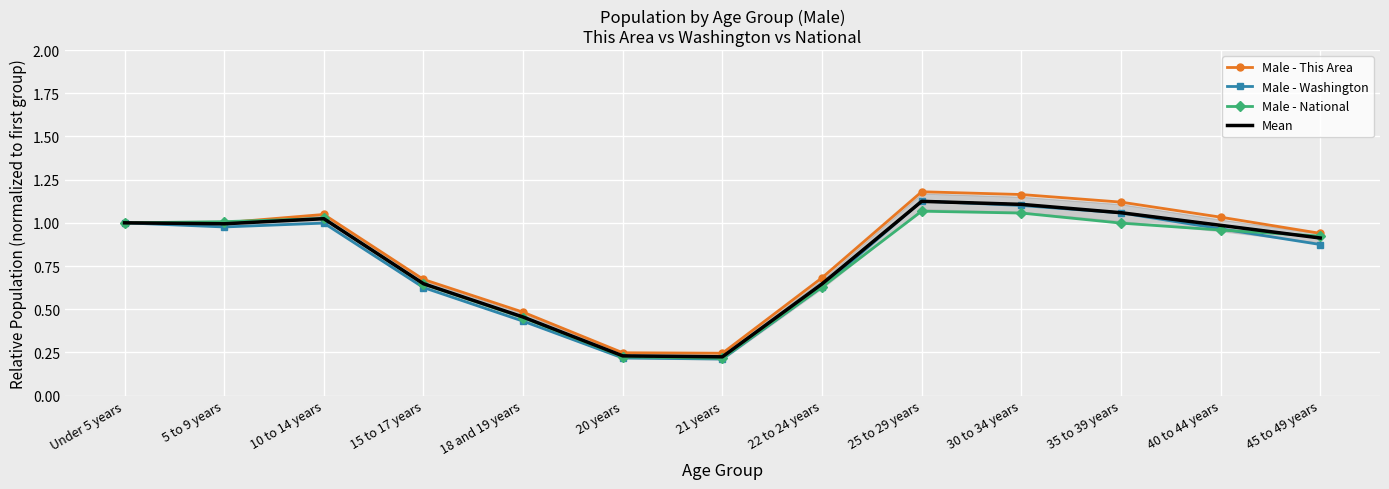

The Male - This Area series shows 0.3 at 5 to 9 years. True or false?

False